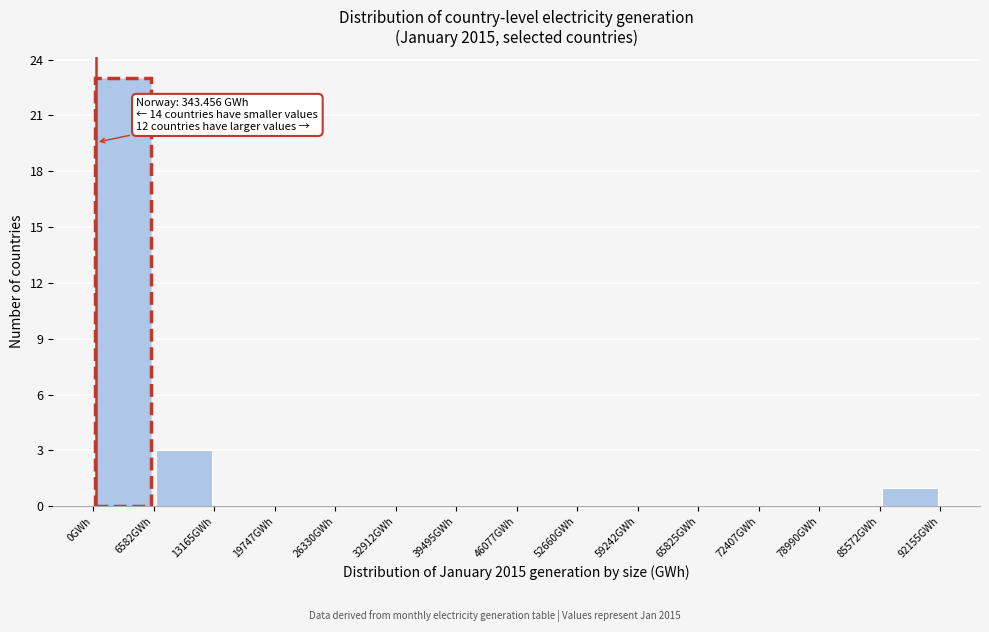

Which range on the x-axis has the tallest bar?

0 to 7000